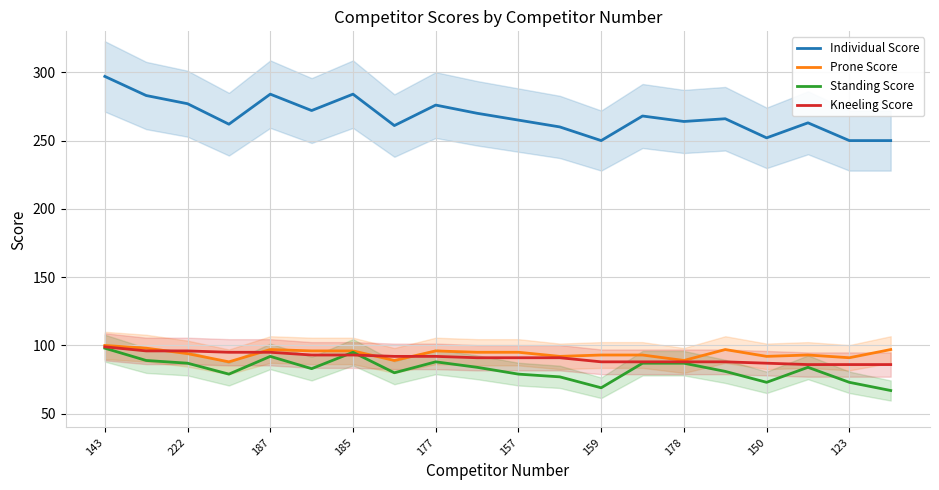

Is the value of Kneeling Score at 11 greater than the value of Prone Score at 143?

No